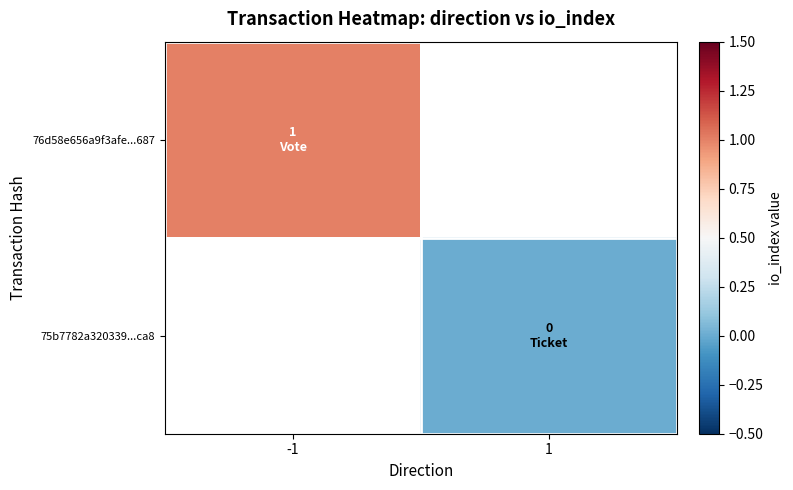

Is it true that 76d58e656a9f3afe...687 equals 1.0 at -1?

True